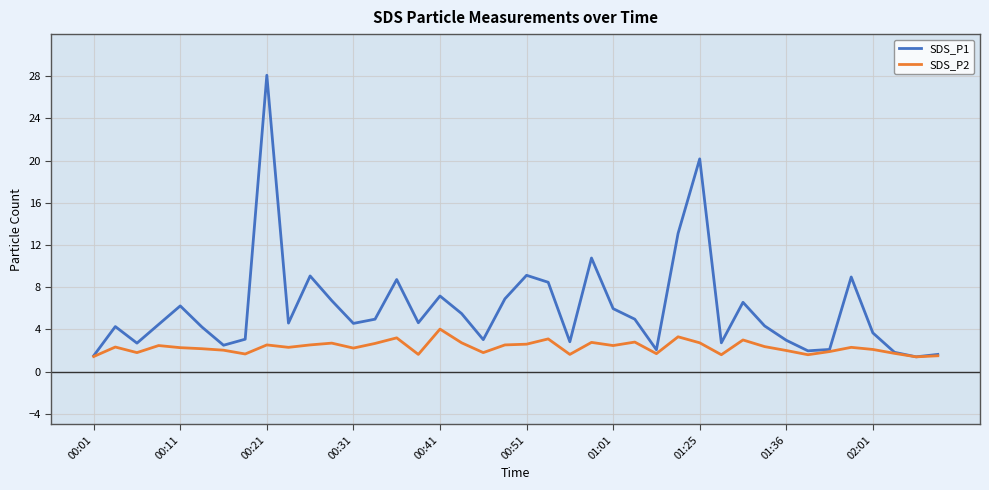

How many lines are shown in the chart?

2